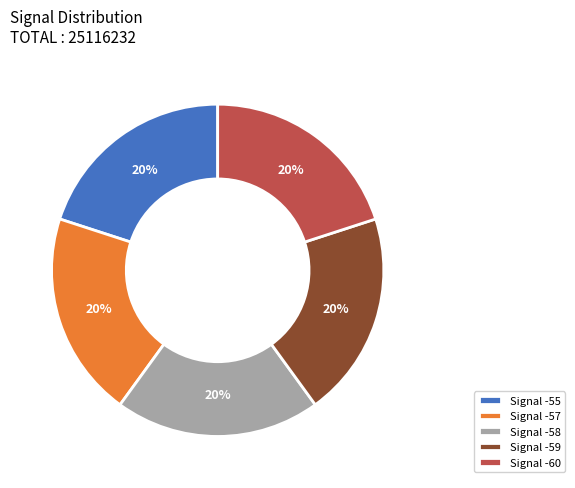

Is Signal -58 the majority of the pie?

No